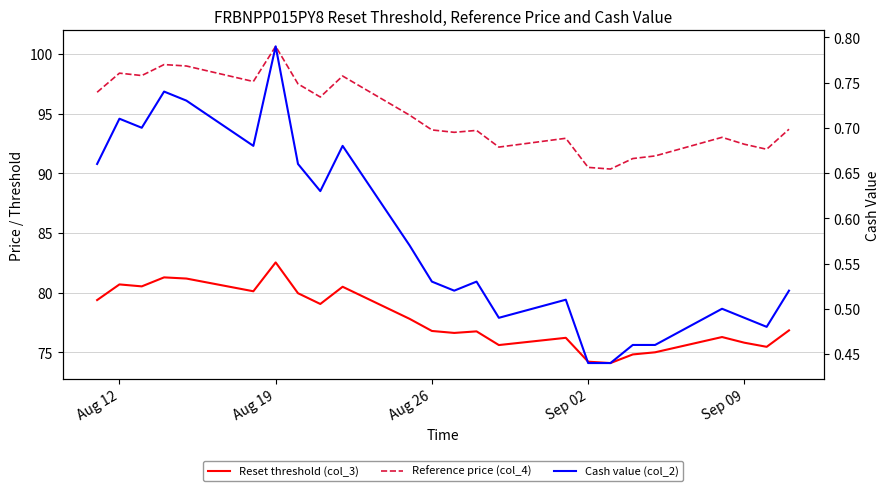

How many data points in Reference price (col_4) are less than 93?

8